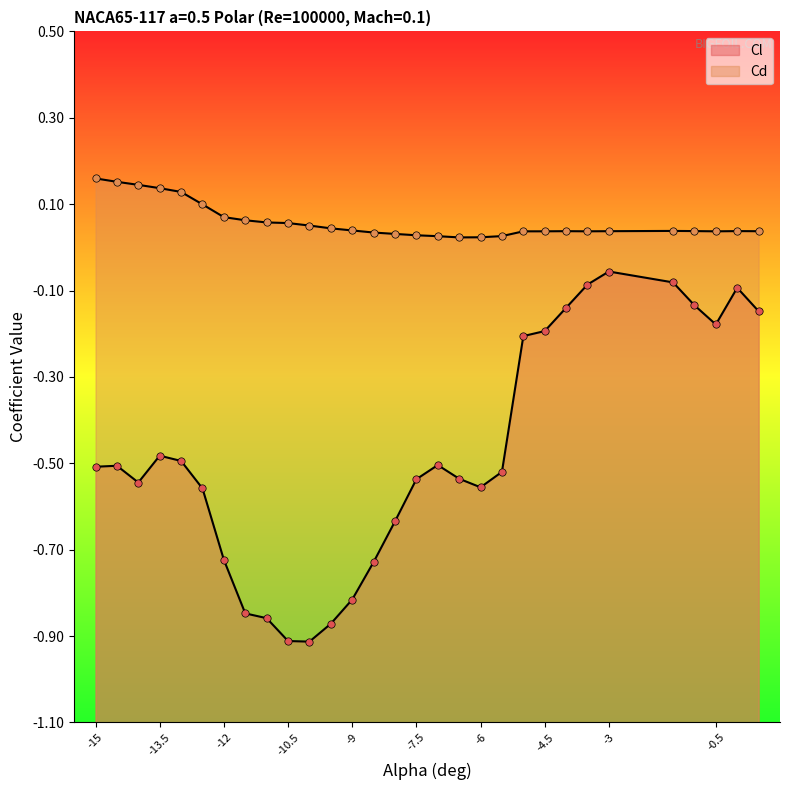

What is the total value across all series at -6?

-0.5